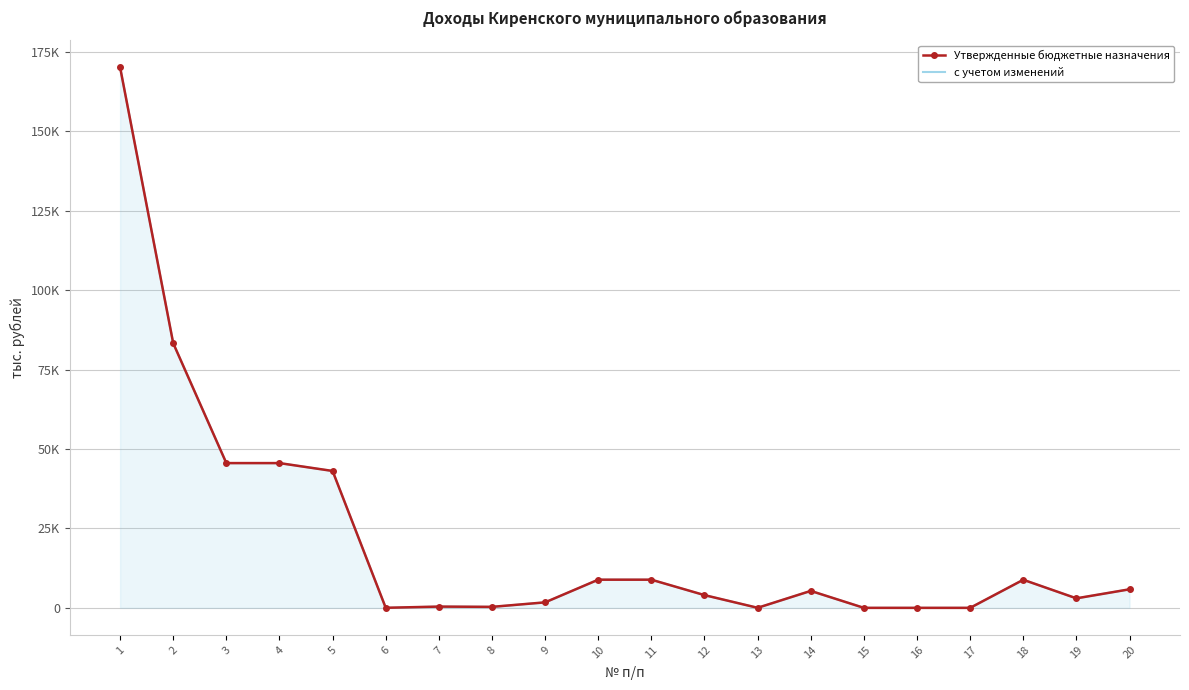

What is the minimum value for с учетом изменений?

5.0